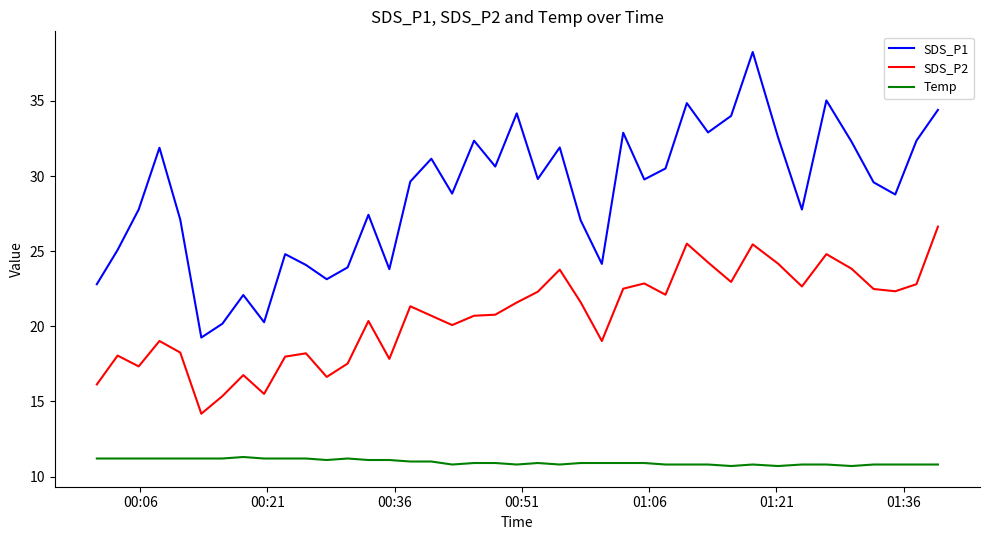

How many series are shown in this chart?

3